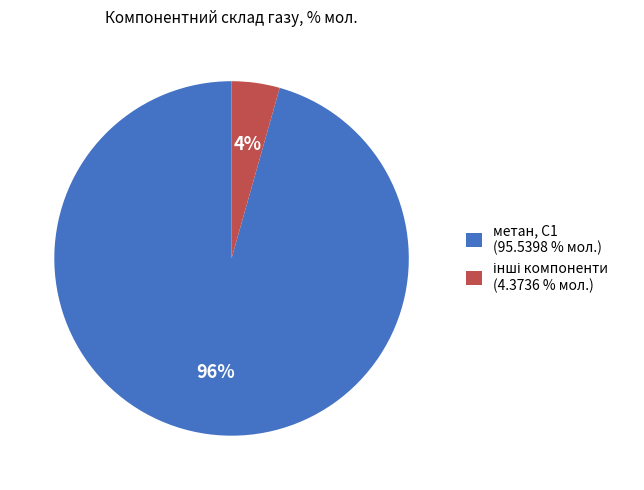

To the nearest percent, what is the average slice percentage?

50%